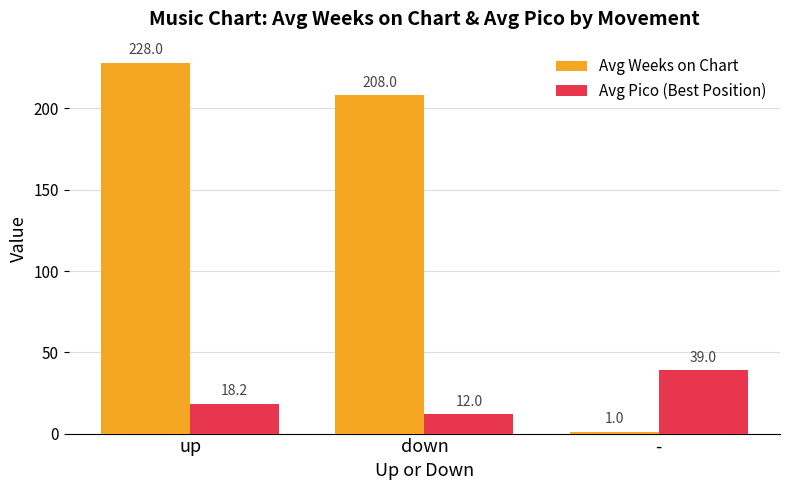

What position from the left is up?

1